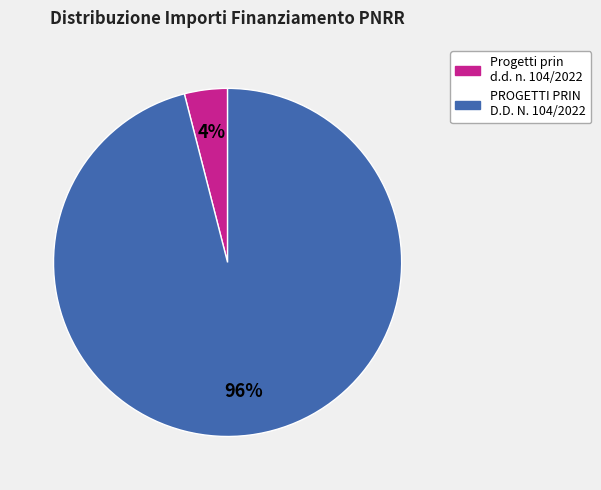

Between Progetti prin d.d. n. 104/2022 and PROGETTI PRIN D.D. N. 104/2022, which is larger?

PROGETTI PRIN D.D. N. 104/2022